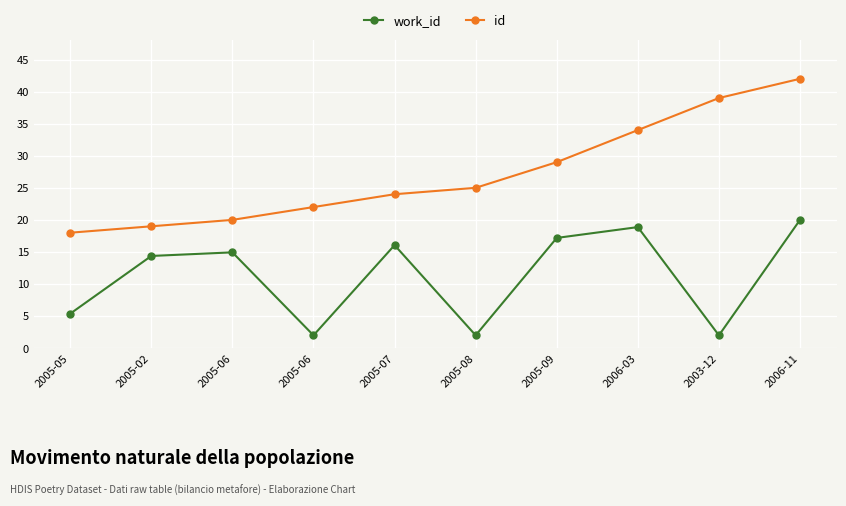

How many lines are shown in the chart?

2